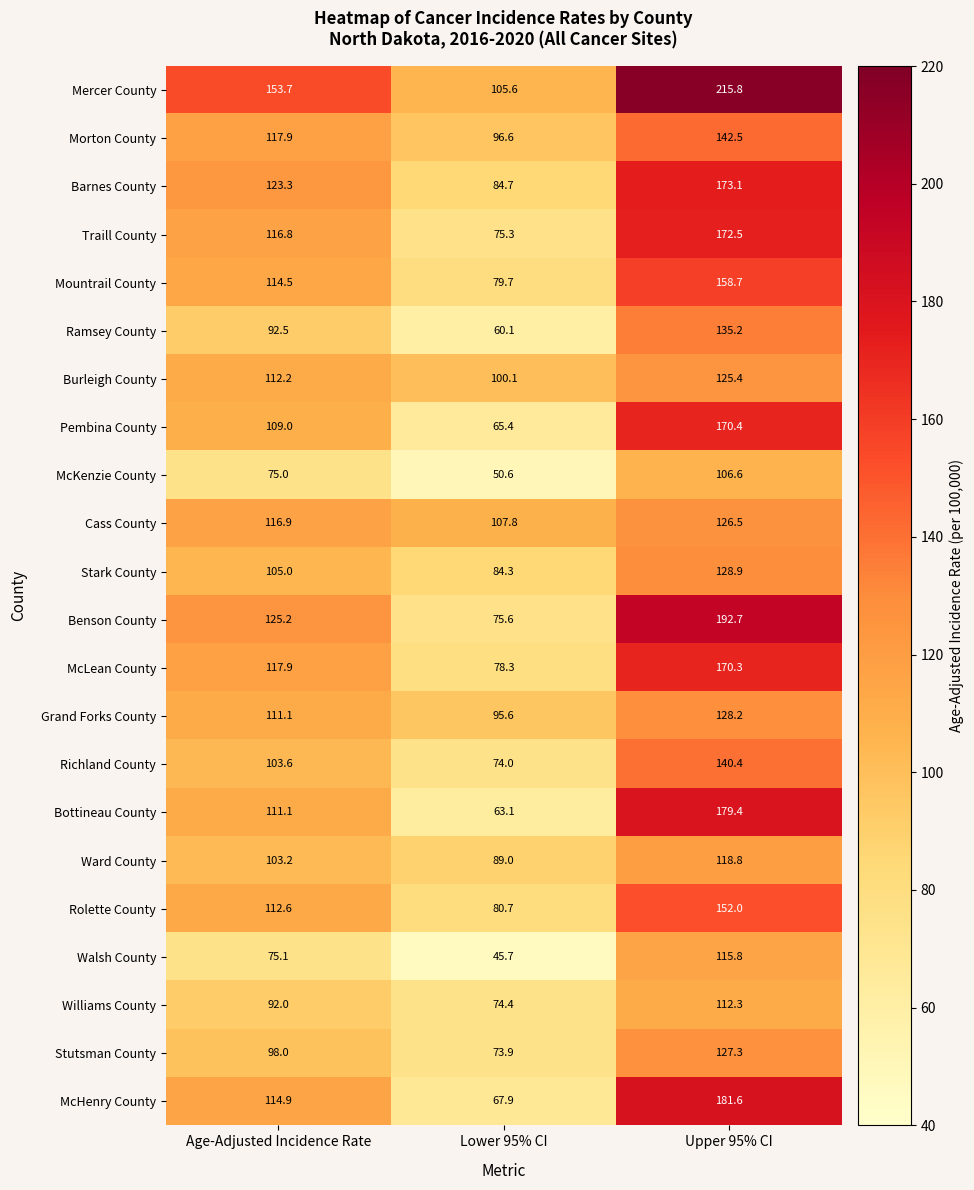

What is the approximate value of Walsh County at Lower 95% CI?

45.7